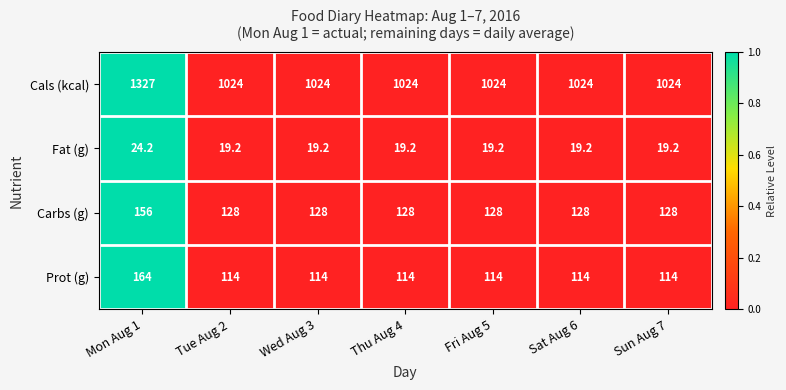

List the series in order of their peak value, highest first.

Cals (kcal), Prot (g), Carbs (g), Fat (g)